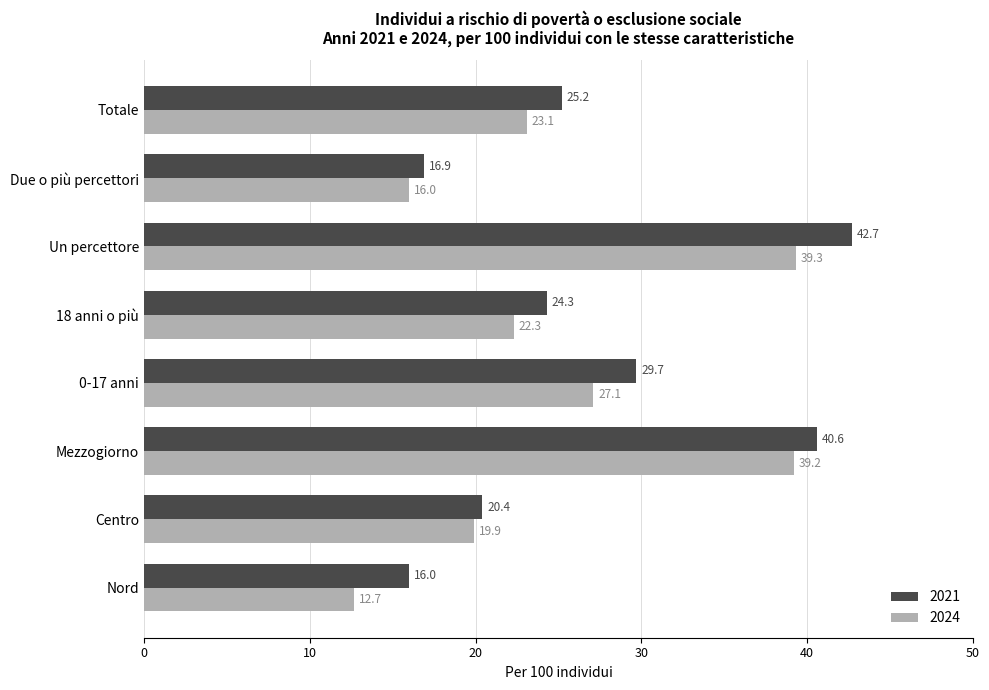

What is the average value of the 2021 series?

27.0